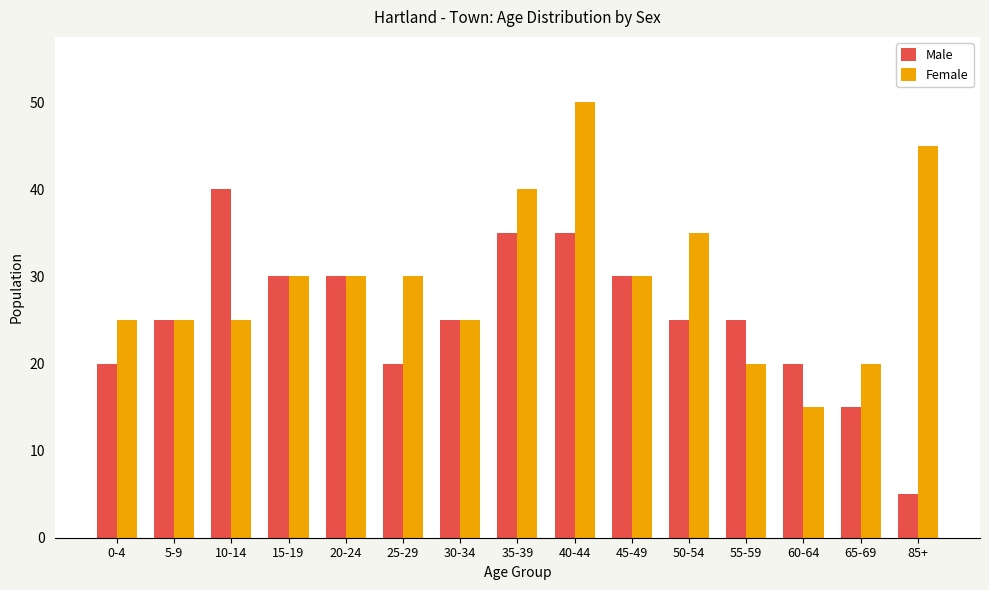

What is the difference between the highest and lowest values at 10-14?

15